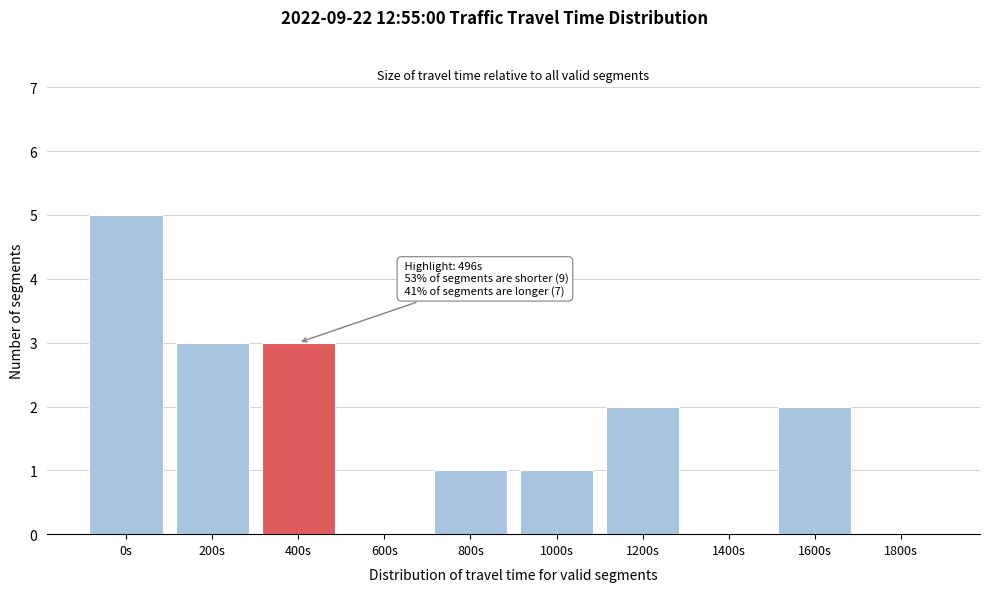

Reading left to right, what are all the values shown in this chart?

0s=5	200s=3	400s=3	600s=0	800s=1	1000s=1	1200s=2	1400s=0	1600s=2	1800s=0